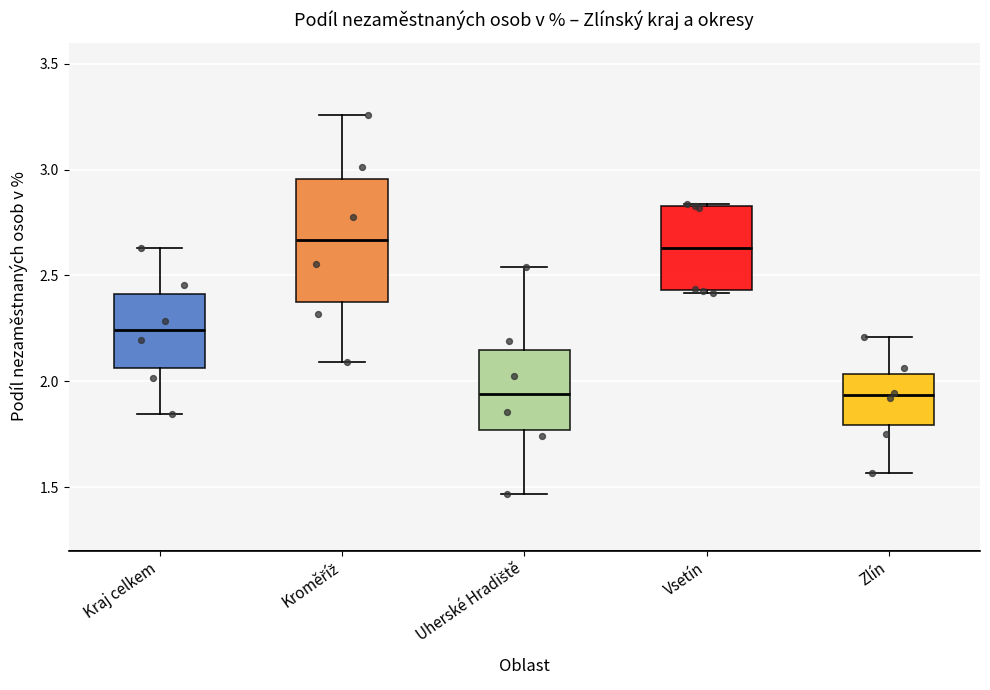

Reading left to right, read every box against the y-axis: the position of its median line, the range the box covers, and the ends of its whiskers. The values are not printed on the chart, so give them approximately, as read against the axis.

Kraj celkem: median 2.25, box 2.05 to 2.40, whiskers 1.85 to 2.65
Kroměříž: median 2.65, box 2.40 to 2.95, whiskers 2.10 to 3.25
Uherské Hradiště: median 1.95, box 1.75 to 2.15, whiskers 1.45 to 2.55
Vsetín: median 2.65, box 2.45 to 2.85, whiskers 2.40 to 2.85
Zlín: median 1.95, box 1.80 to 2.05, whiskers 1.55 to 2.20